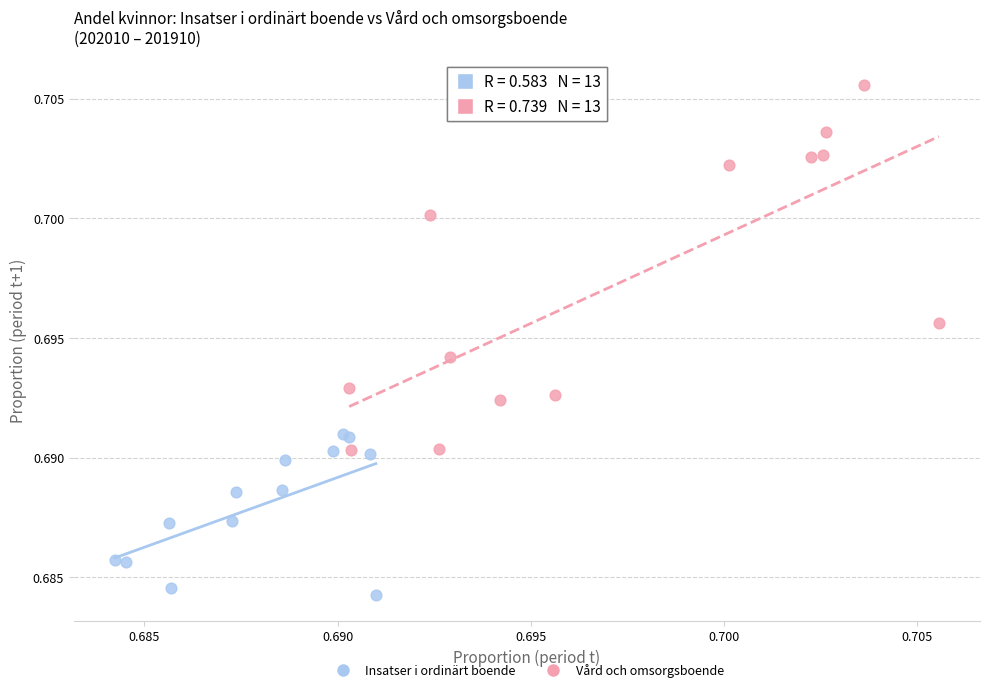

What are all the series names shown in the legend?

Insatser i ordinärt boende, Vård och omsorgsboende